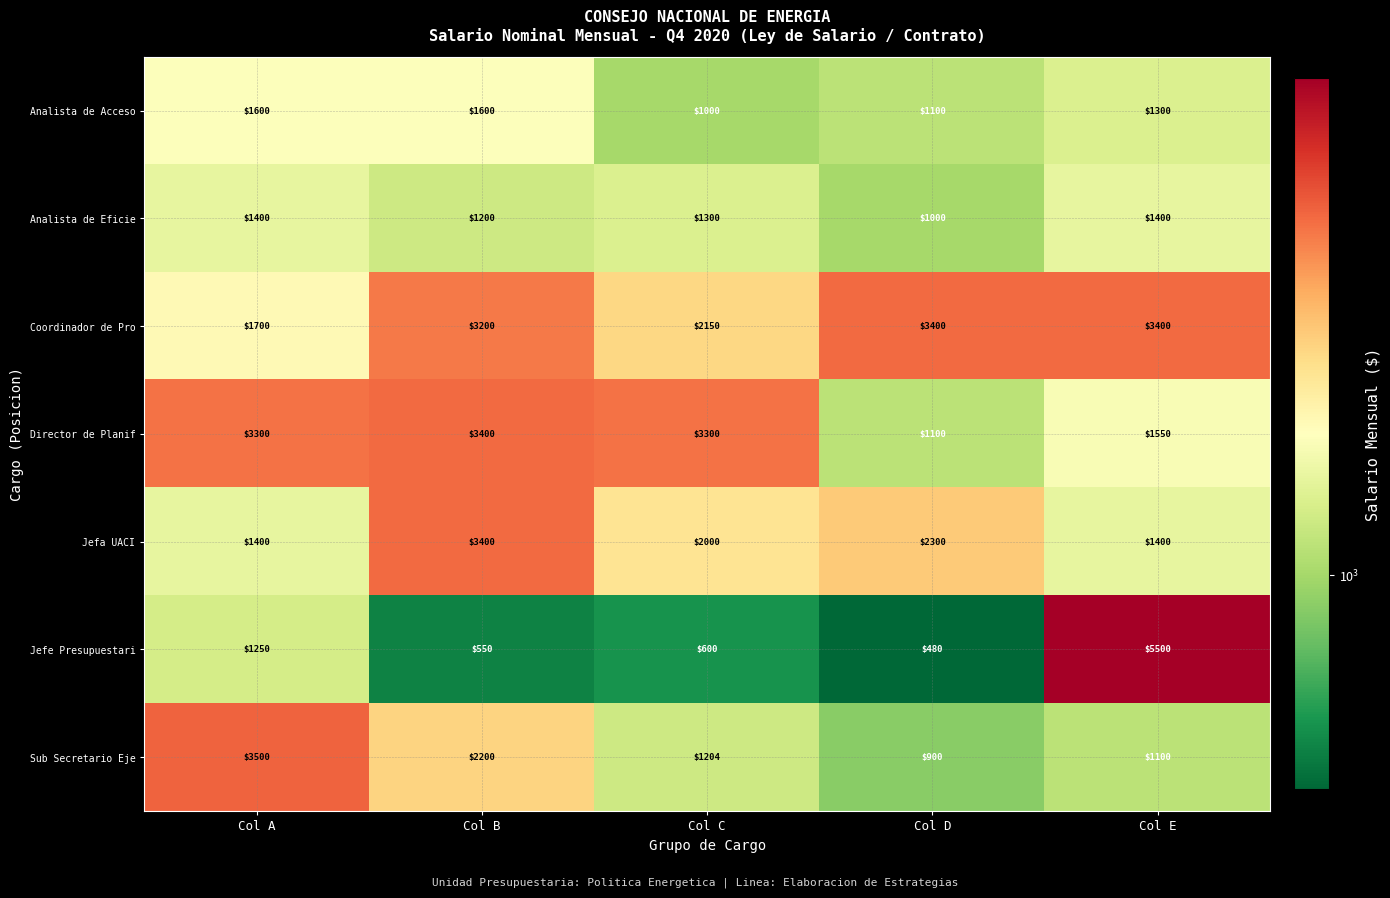

What is the approximate value of Analista de Eficie at Col E?

1400